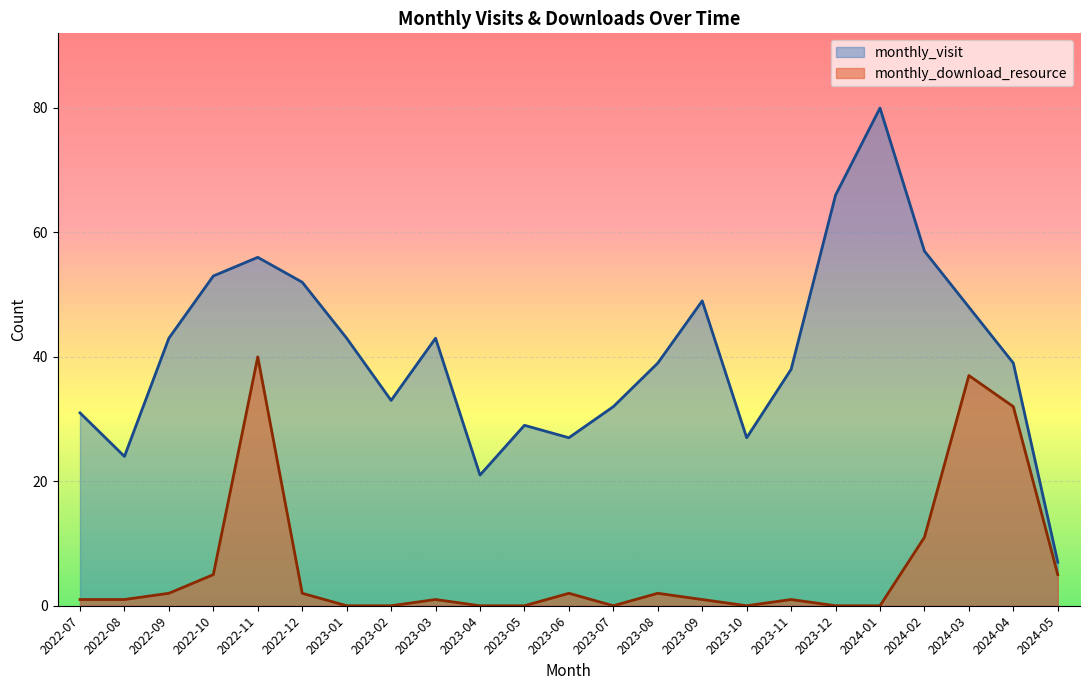

Which series has the widest spread of values?

monthly_visit